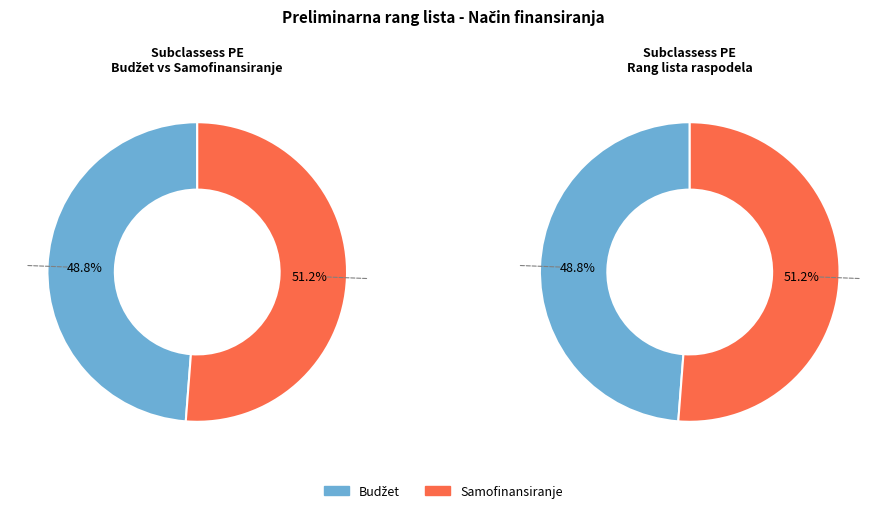

How many slices are in this pie chart?

2